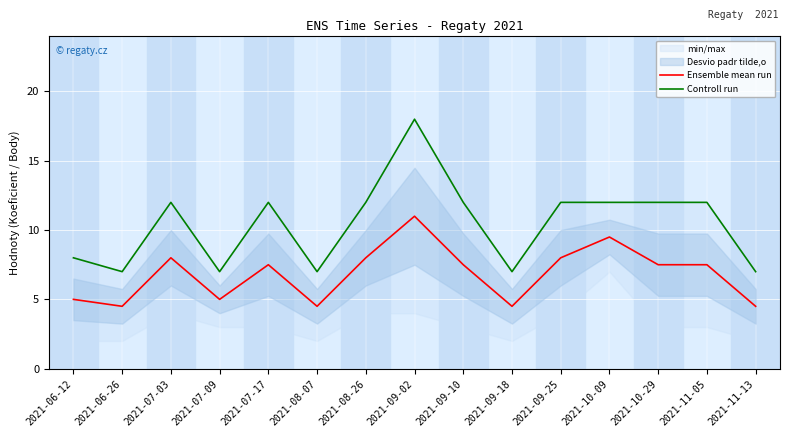

Which series has the widest spread of values?

Controll run